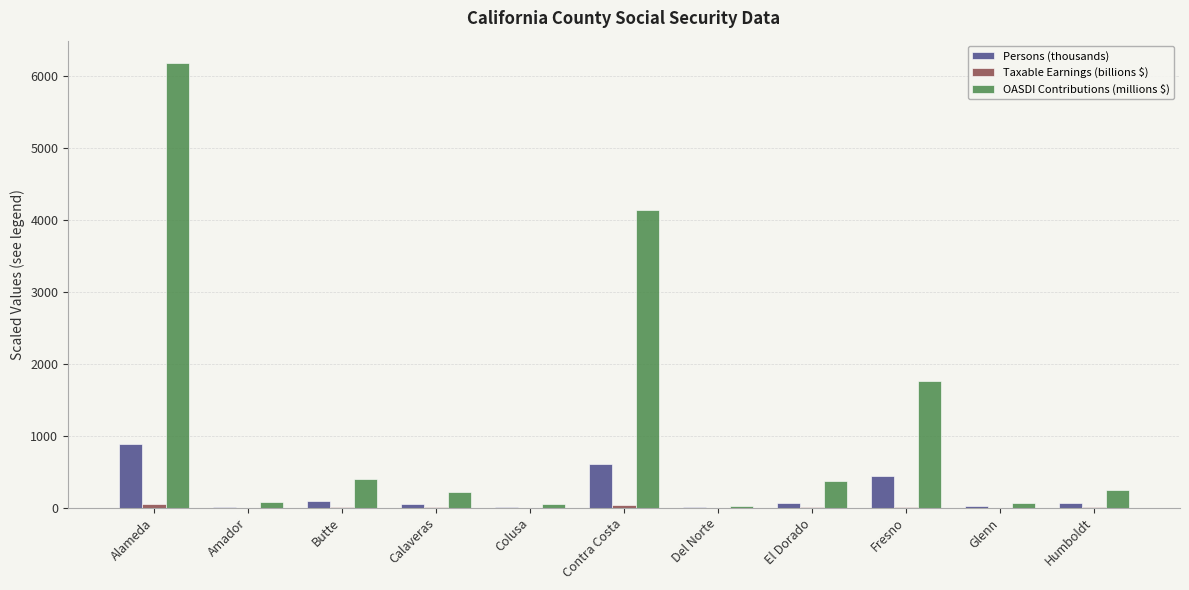

What is the maximum value for OASDI Contributions (millions $)?

6175.9